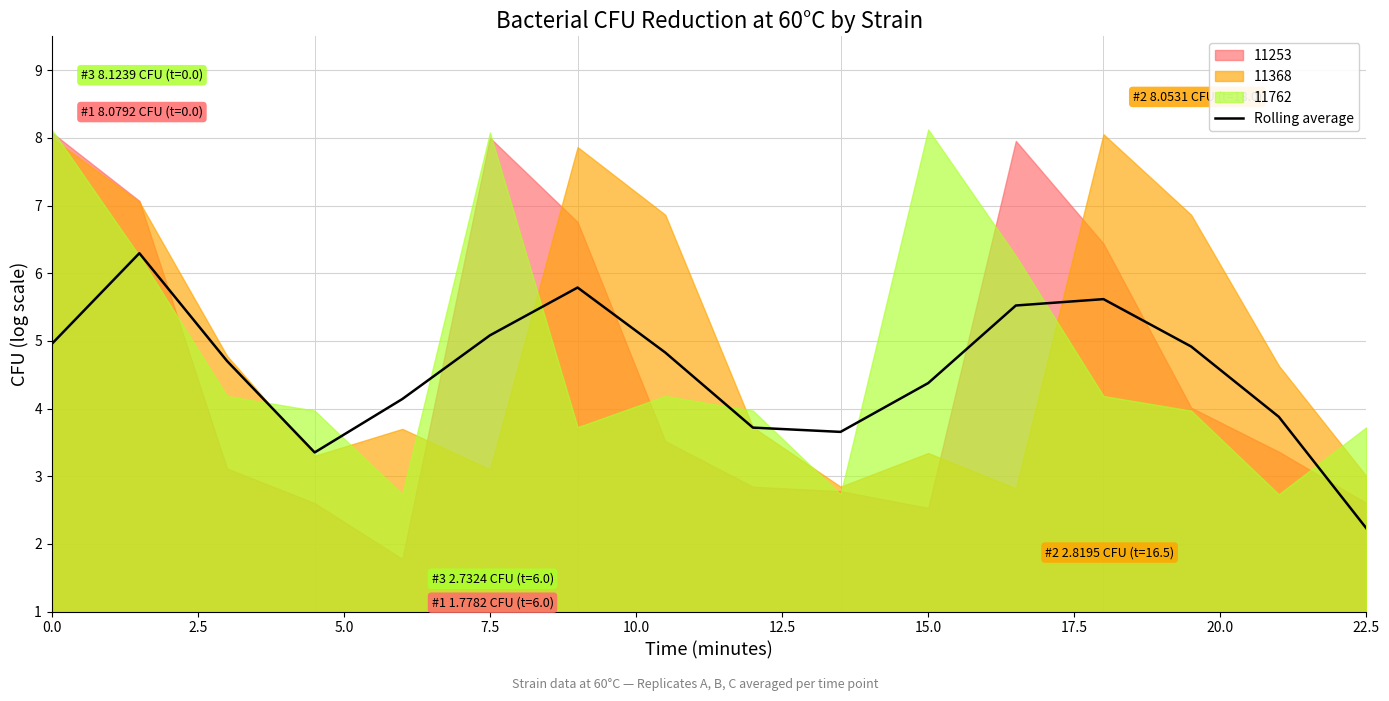

The value of Rolling average at 0.0 is 5.0. True or false?

True